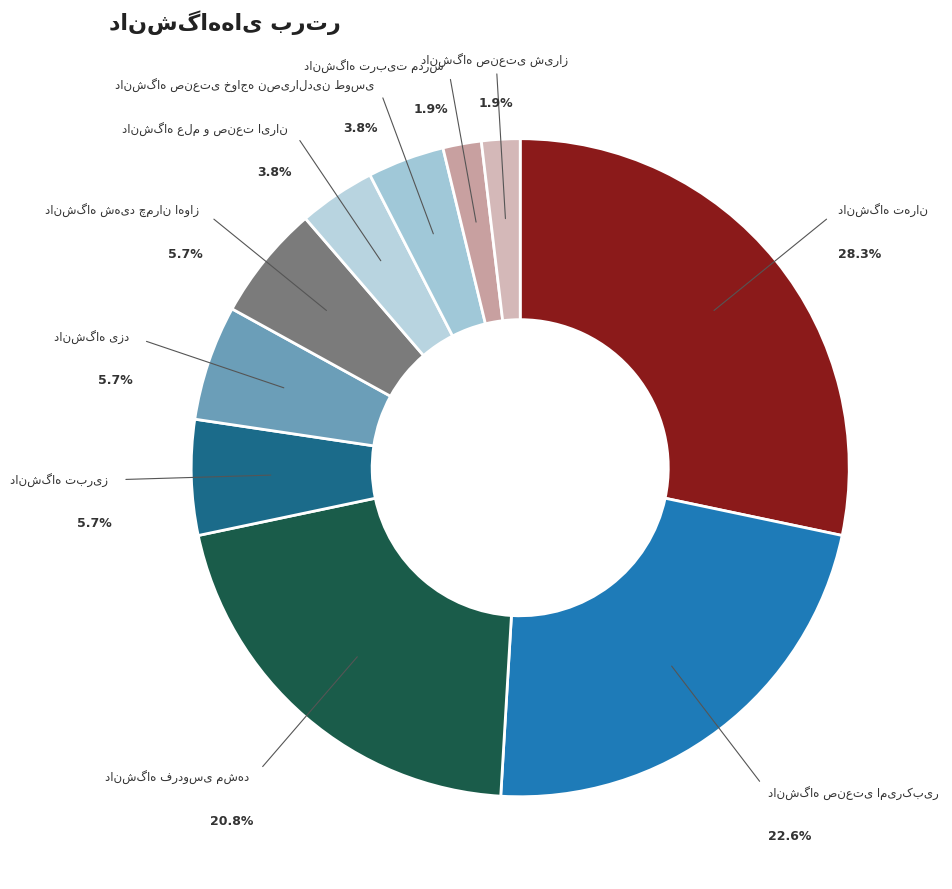

Count the number of slices in the pie.

10